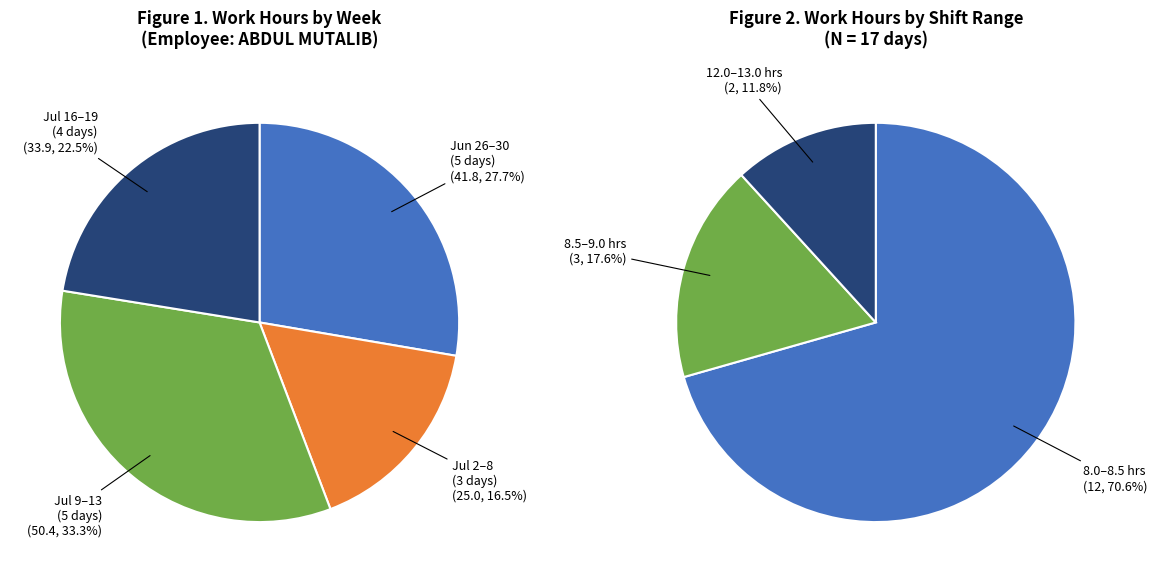

The 13-Fri slice represents 15% of the pie. True or false?

False